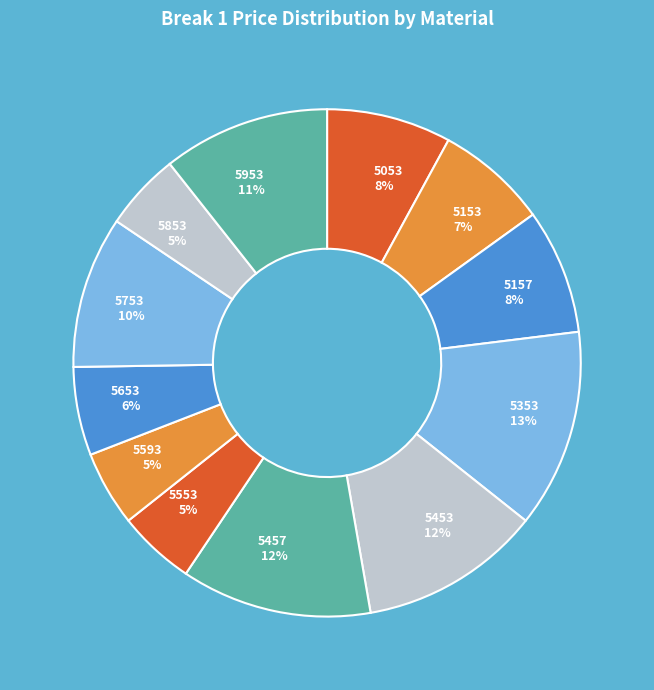

What is the largest slice in the pie chart?

5353